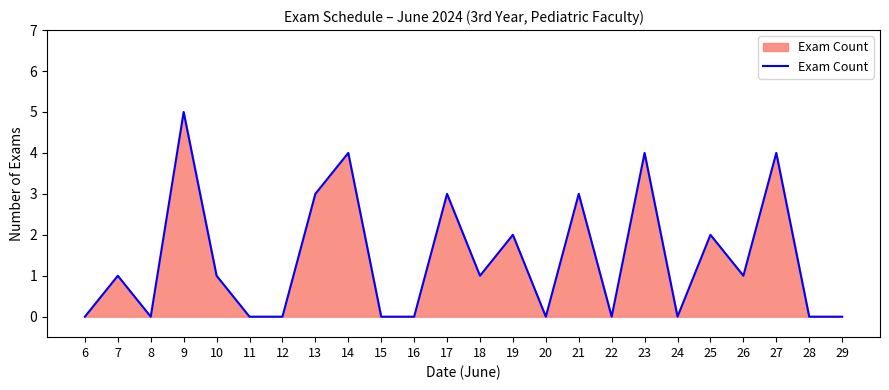

True or false: the data has more than 2 interior local peaks.

True